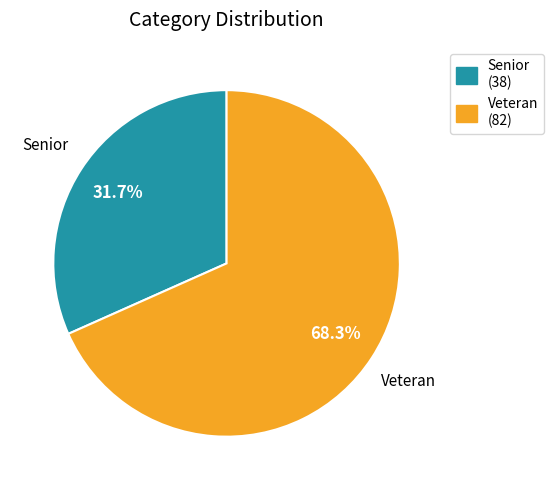

What is the smallest slice in the pie chart?

Senior